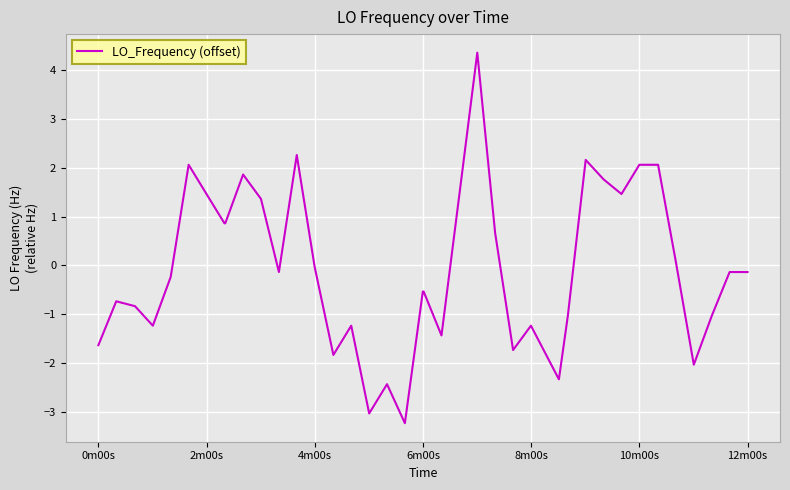

What is the minimum value shown in the chart?

-3.2